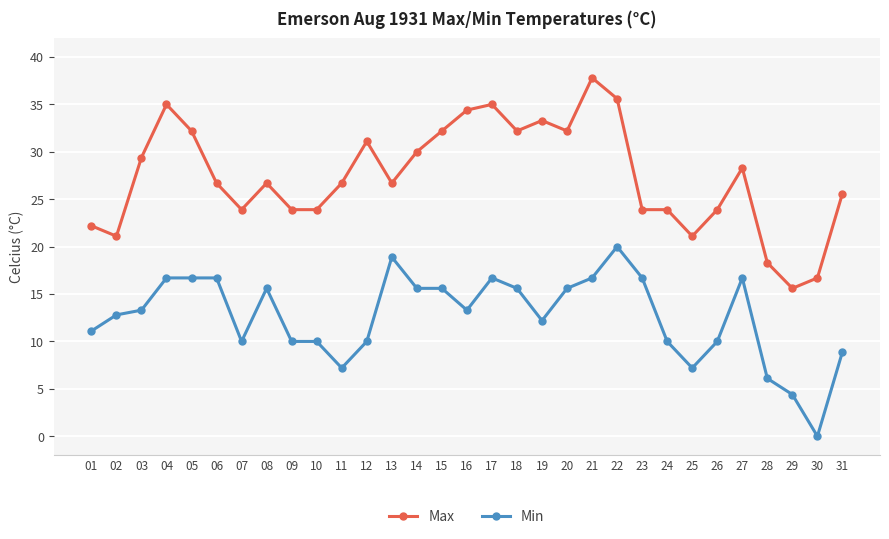

Reading right to left, extract all data points from this chart.

Max: 31=25.6	30=16.7	29=15.6	28=18.3	27=28.3	26=23.9	25=21.1	24=23.9	23=23.9	22=35.6	21=37.8	20=32.2	19=33.3	18=32.2	17=35.0	16=34.4	15=32.2	14=30.0	13=26.7	12=31.1	11=26.7	10=23.9	09=23.9	08=26.7	07=23.9	06=26.7	05=32.2	04=35.0	03=29.4	02=21.1	01=22.2
Min: 31=8.9	30=0.0	29=4.4	28=6.1	27=16.7	26=10.0	25=7.2	24=10.0	23=16.7	22=20.0	21=16.7	20=15.6	19=12.2	18=15.6	17=16.7	16=13.3	15=15.6	14=15.6	13=18.9	12=10.0	11=7.2	10=10.0	09=10.0	08=15.6	07=10.0	06=16.7	05=16.7	04=16.7	03=13.3	02=12.8	01=11.1